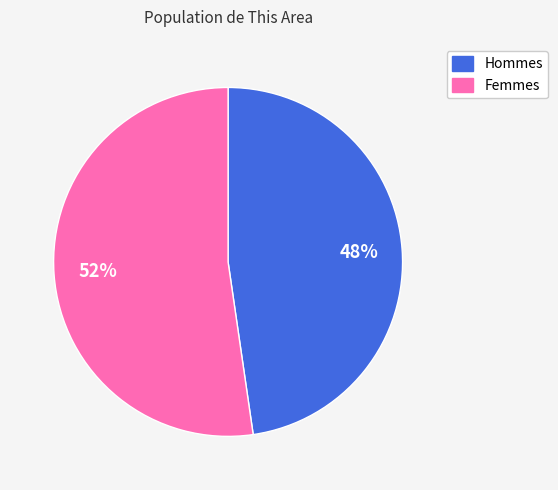

How many segments does this pie chart have?

2